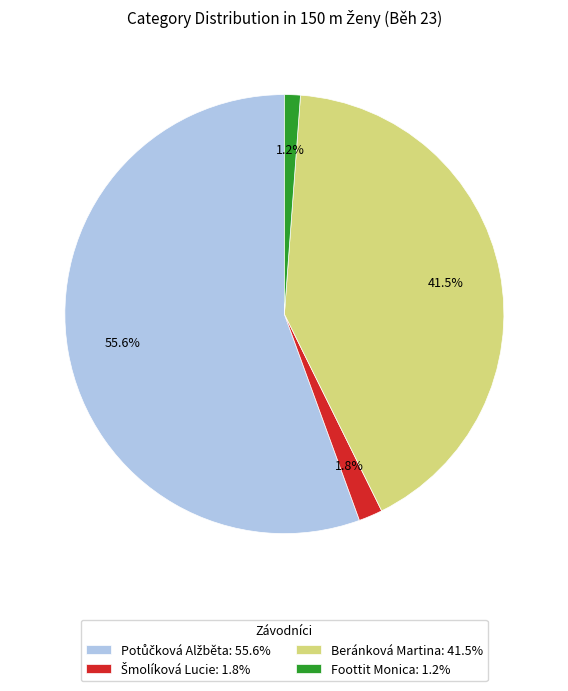

How much of the chart is everything except Beránková Martina: 41.5%?

58.5%